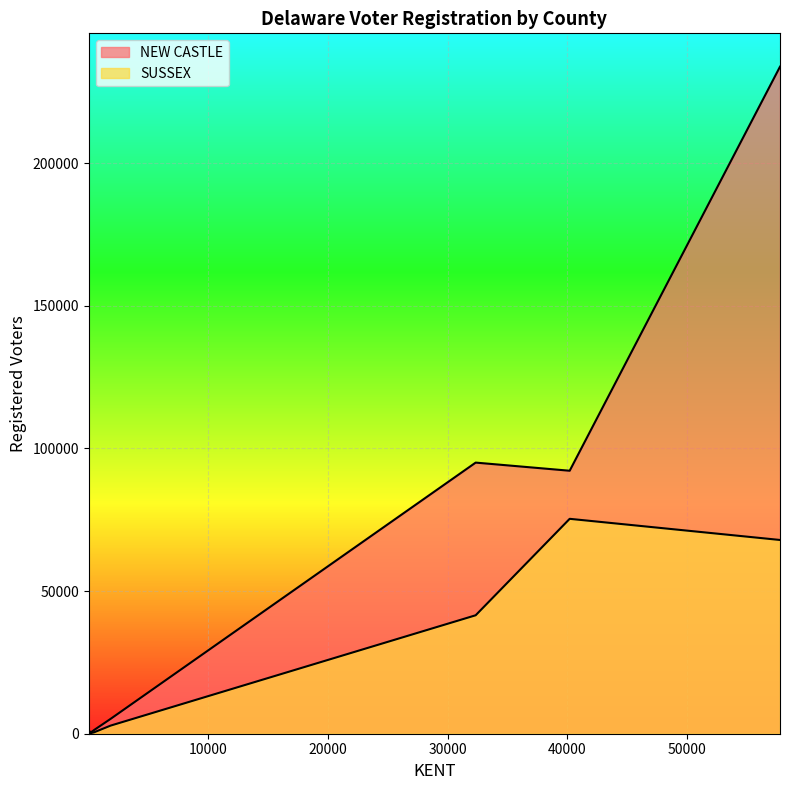

Is it true that NEW CASTLE equals 59 at 12?

True